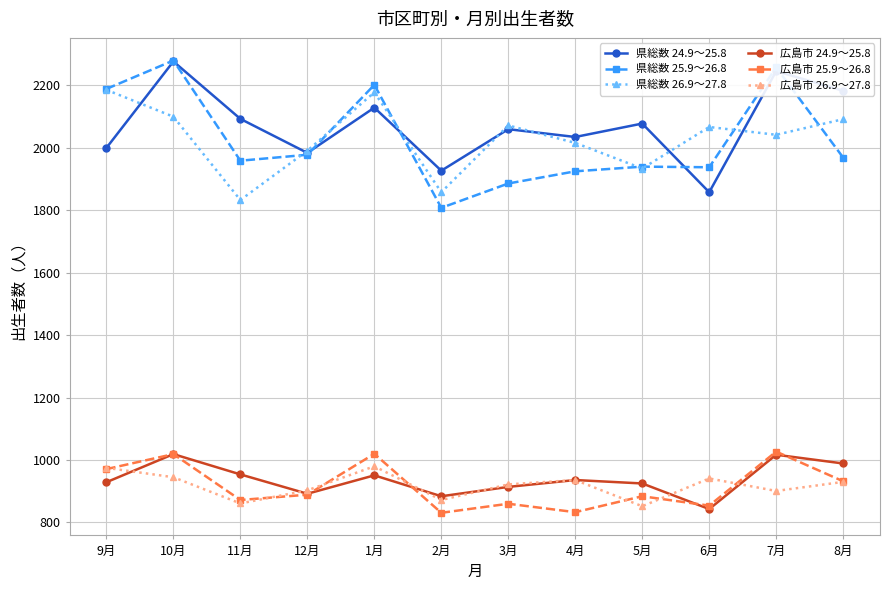

At which category is the sum across all series the highest?

10月